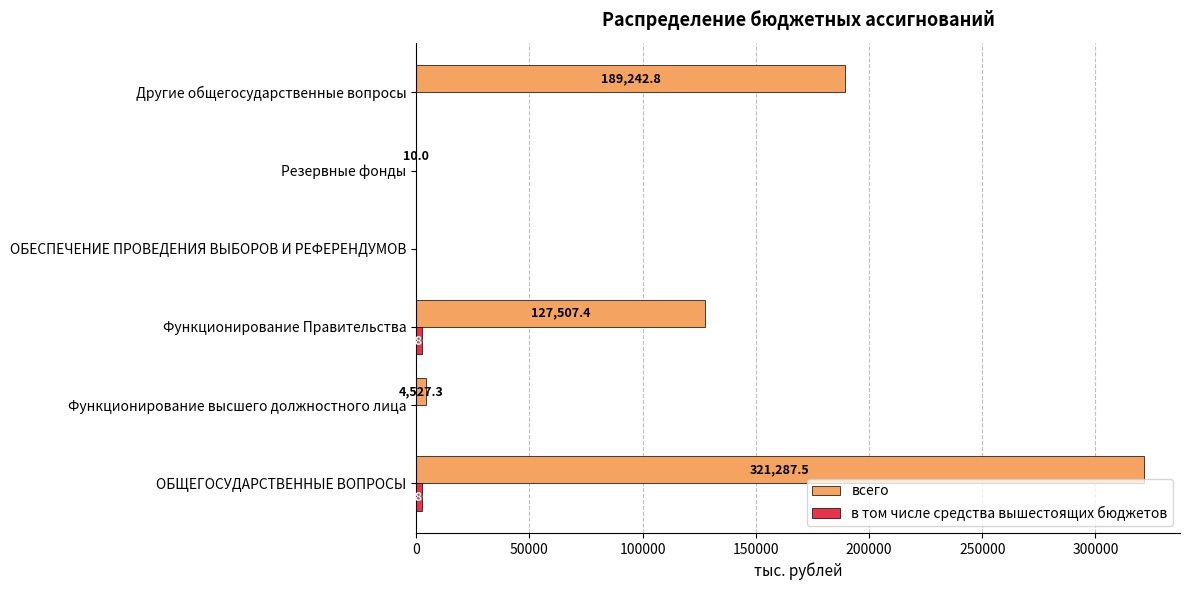

What is the sum of all всего values?

642575.0